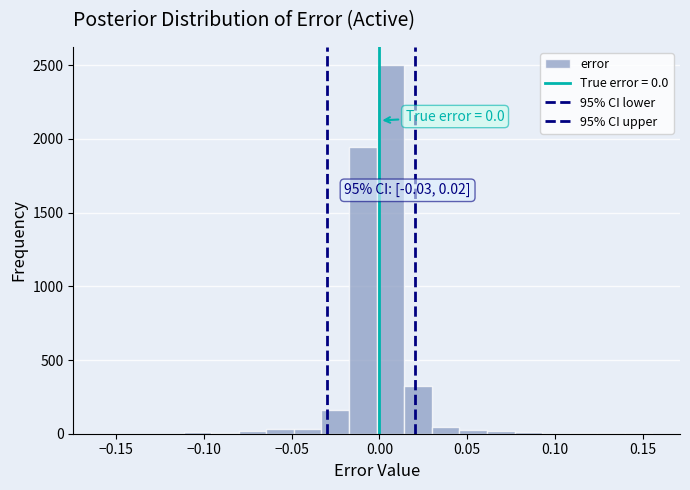

Around what value on the x-axis is the tallest bar? Give the approximate position of its centre, as read against the axis.

0.005